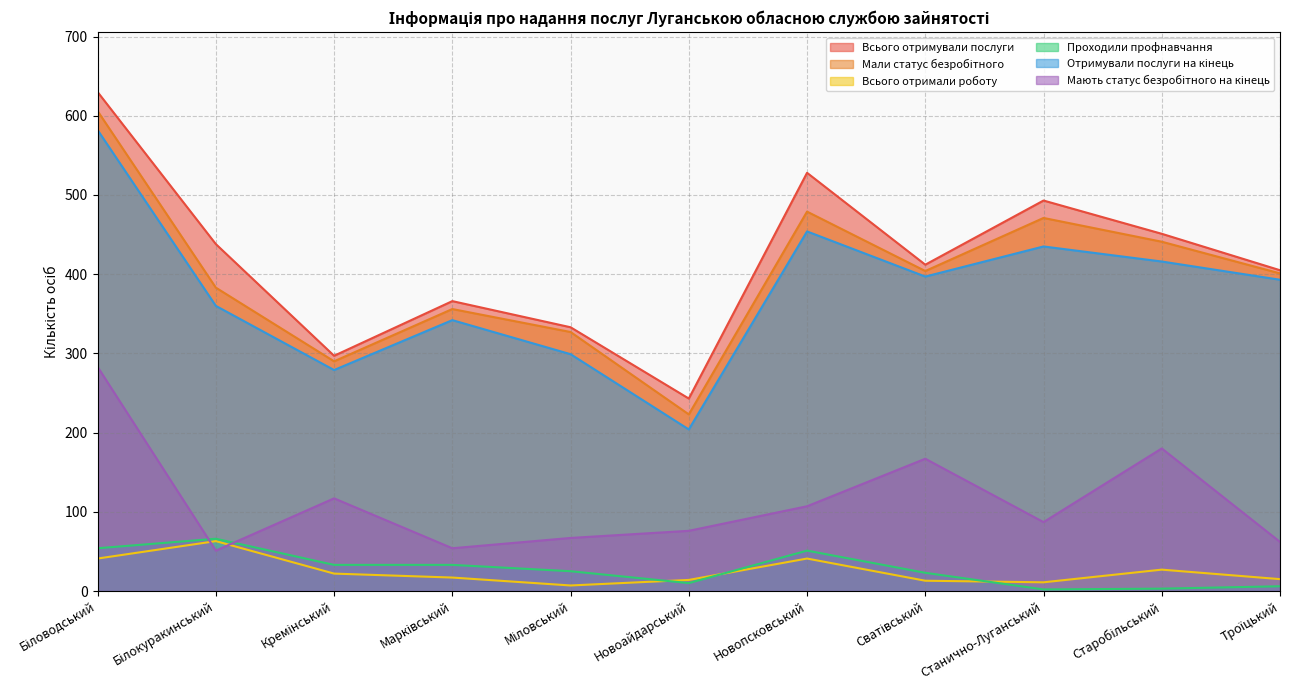

What is the sum of all Отримували послуги на кінець values?

4161